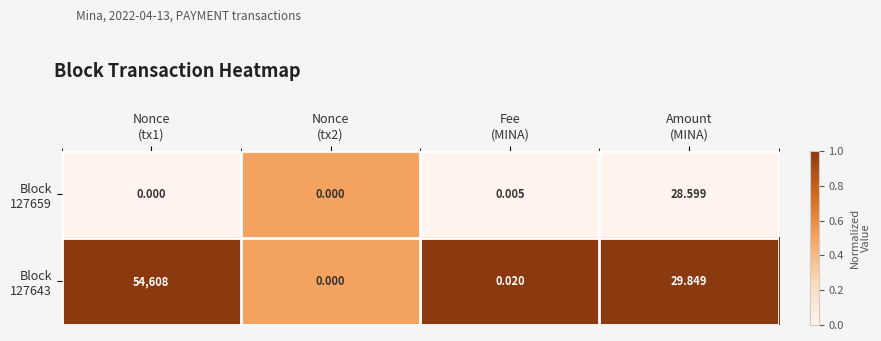

List the series in order of their overall mean, lowest first.

Block 127659, Block 127643